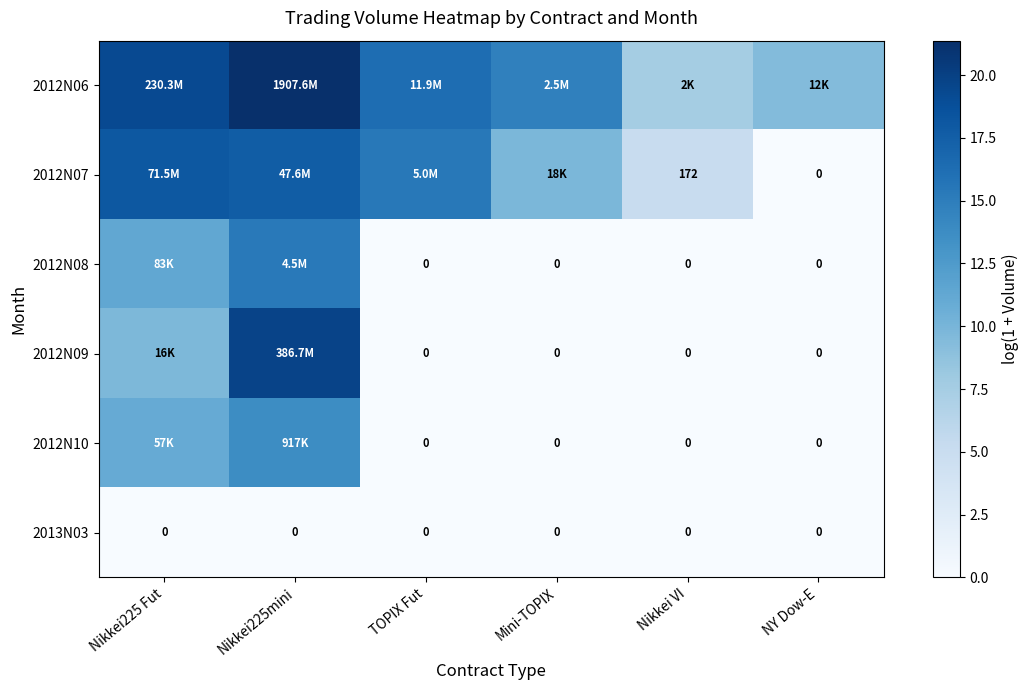

What is the average value of the 2012N06 series?

14.8